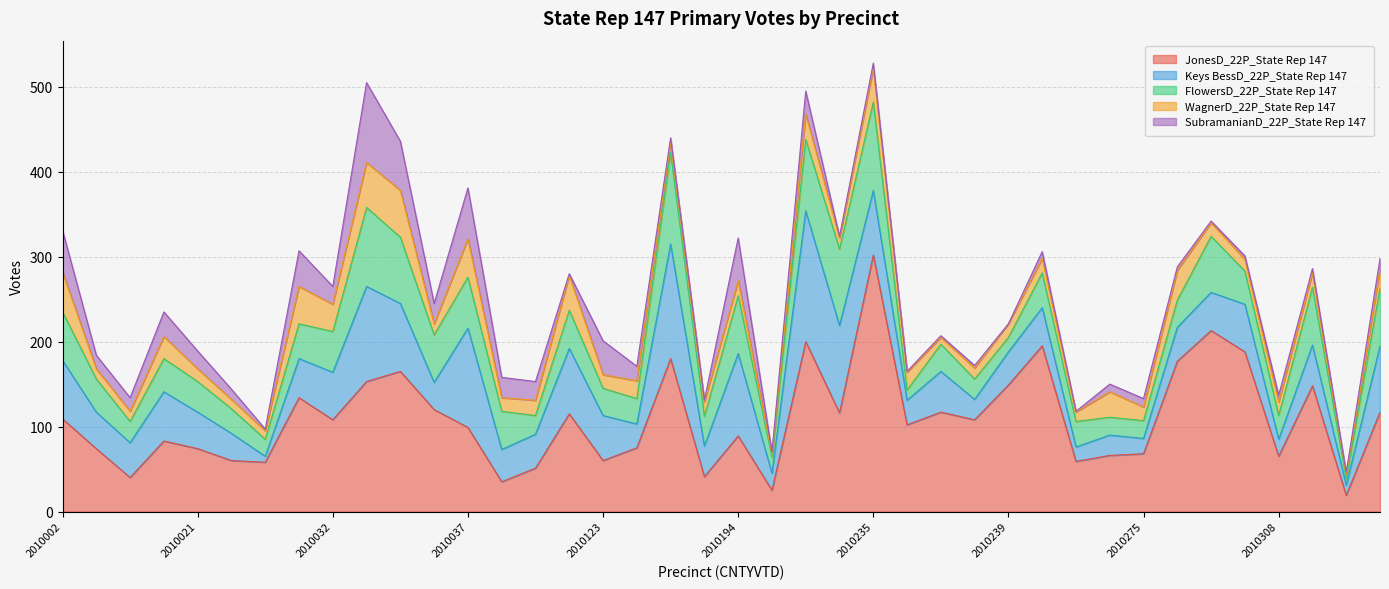

Which has a higher value, 2010210 or 2010240?

2010210